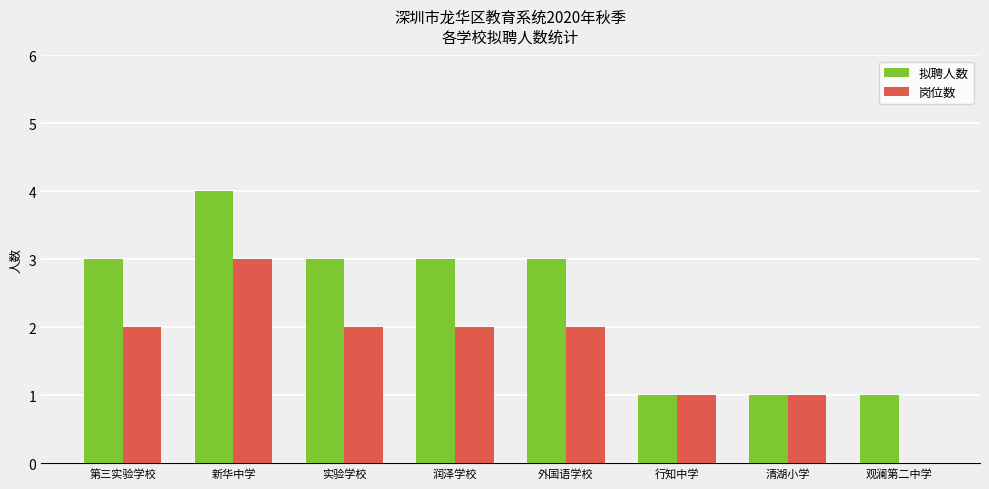

What is the average value of the 拟聘人数 series?

2